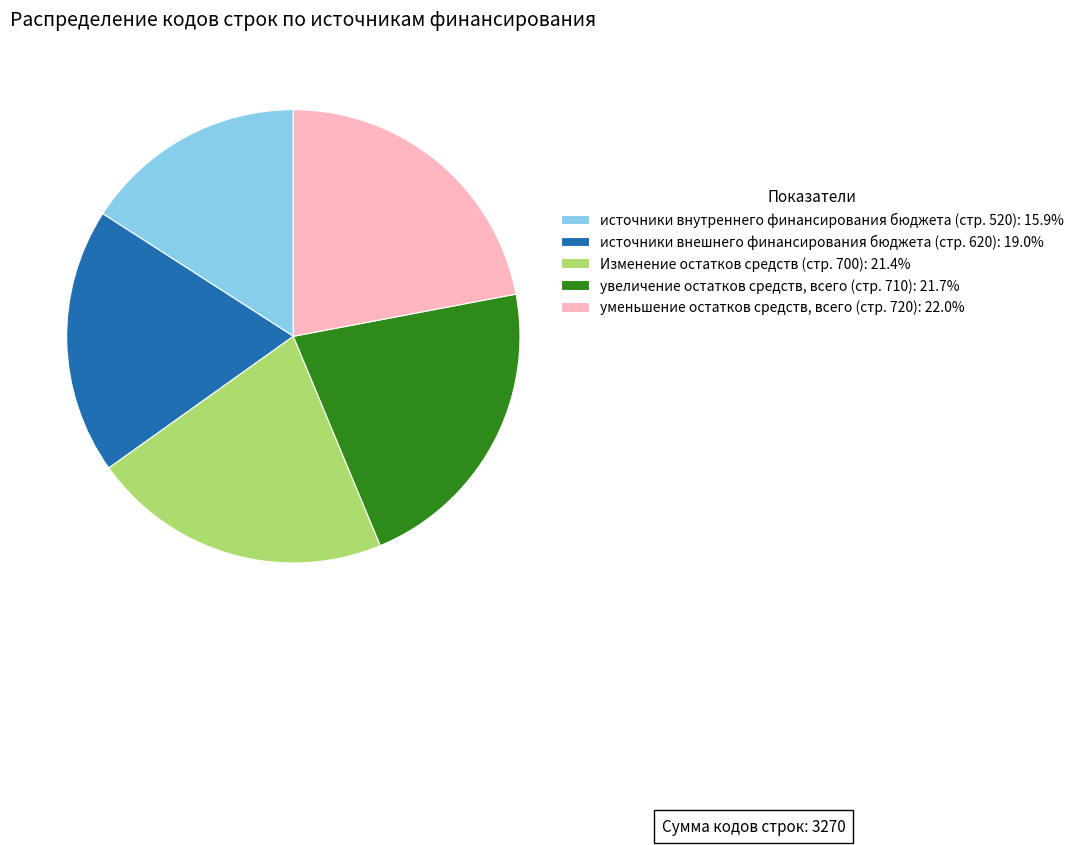

Count the number of slices in the pie.

5